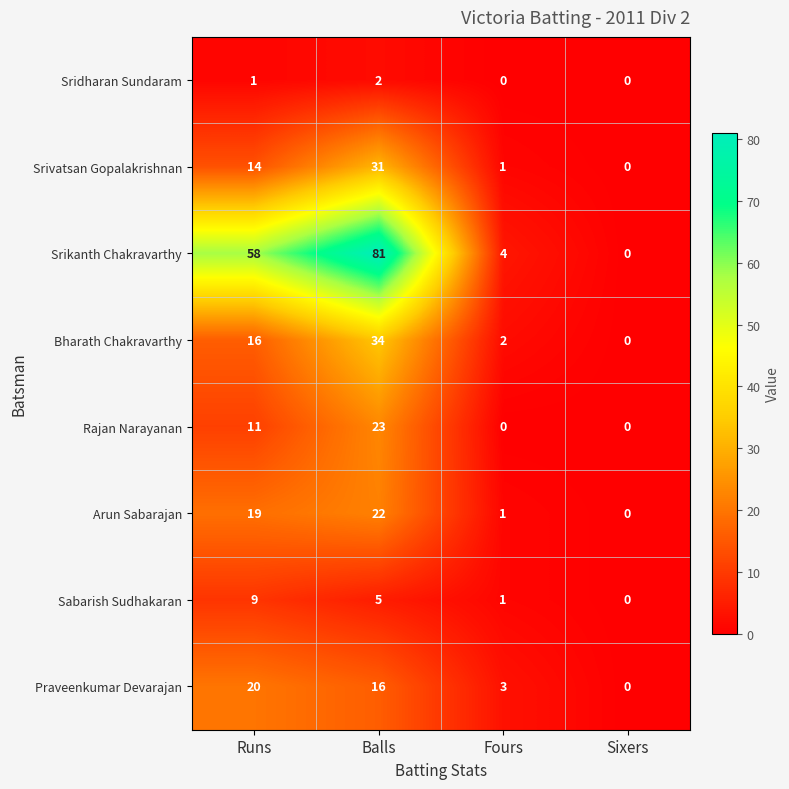

What is the total value across all series at Runs?

148